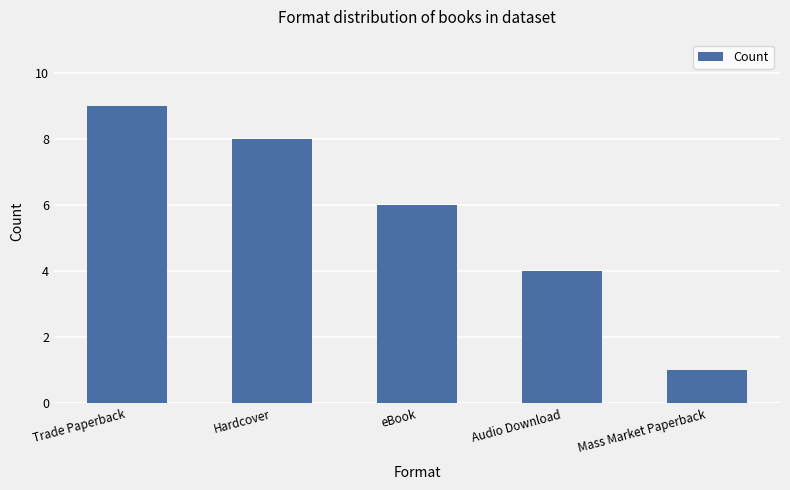

What is the label of the 4th bar from the right?

Hardcover